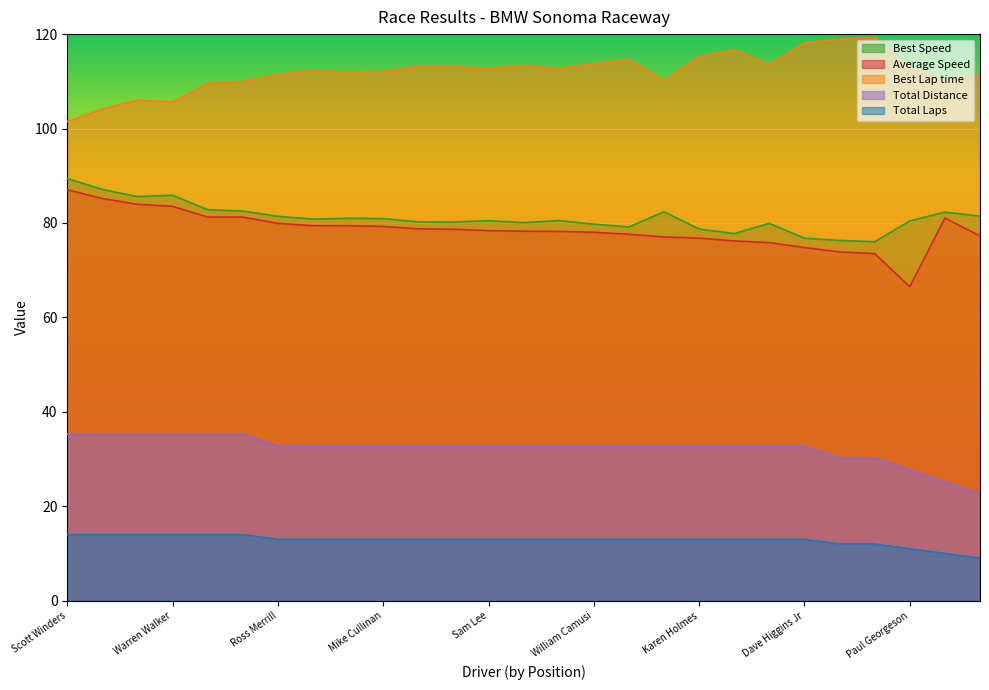

Which series has the largest total across all categories?

Best Lap time